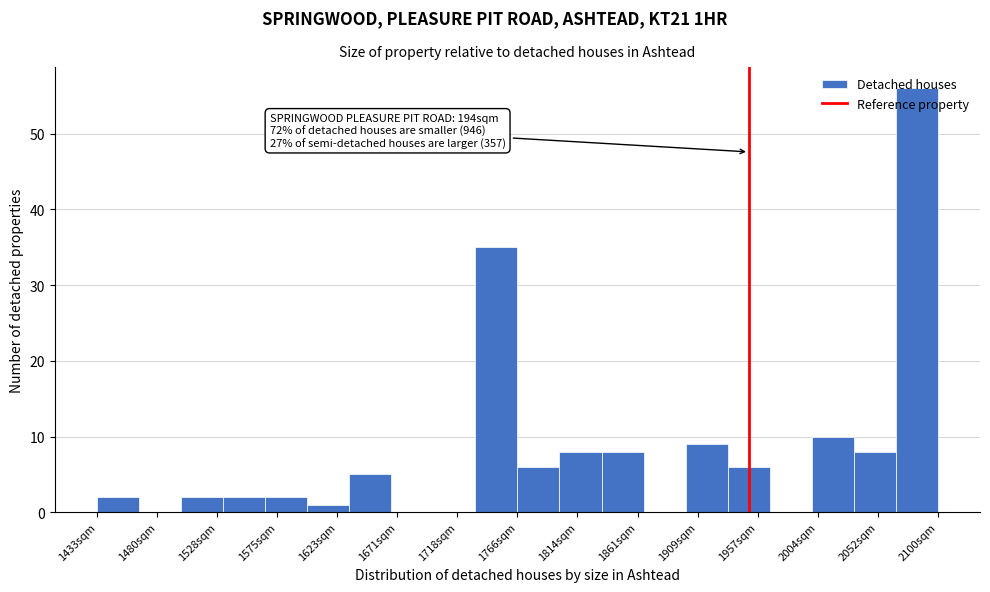

Over which range of the x-axis is the bar tallest?

2065 to 2100